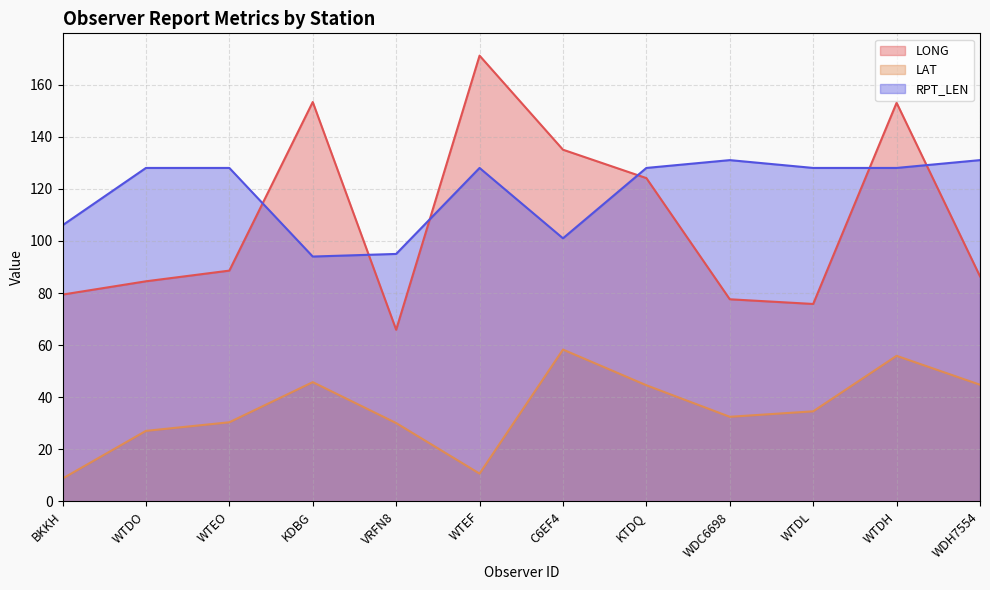

What value does the RPT_LEN series have at BKKH?

106.0